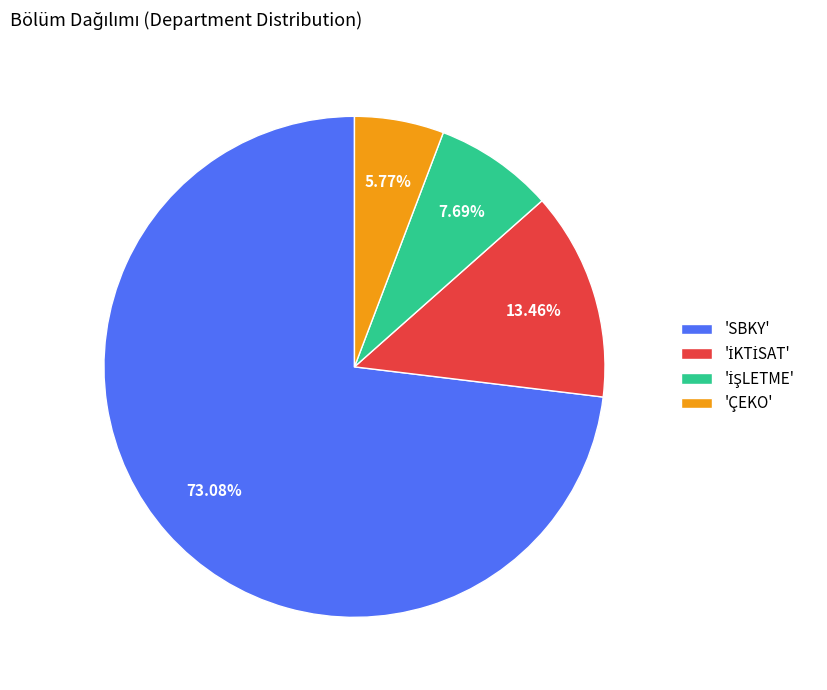

How many segments does this pie chart have?

4